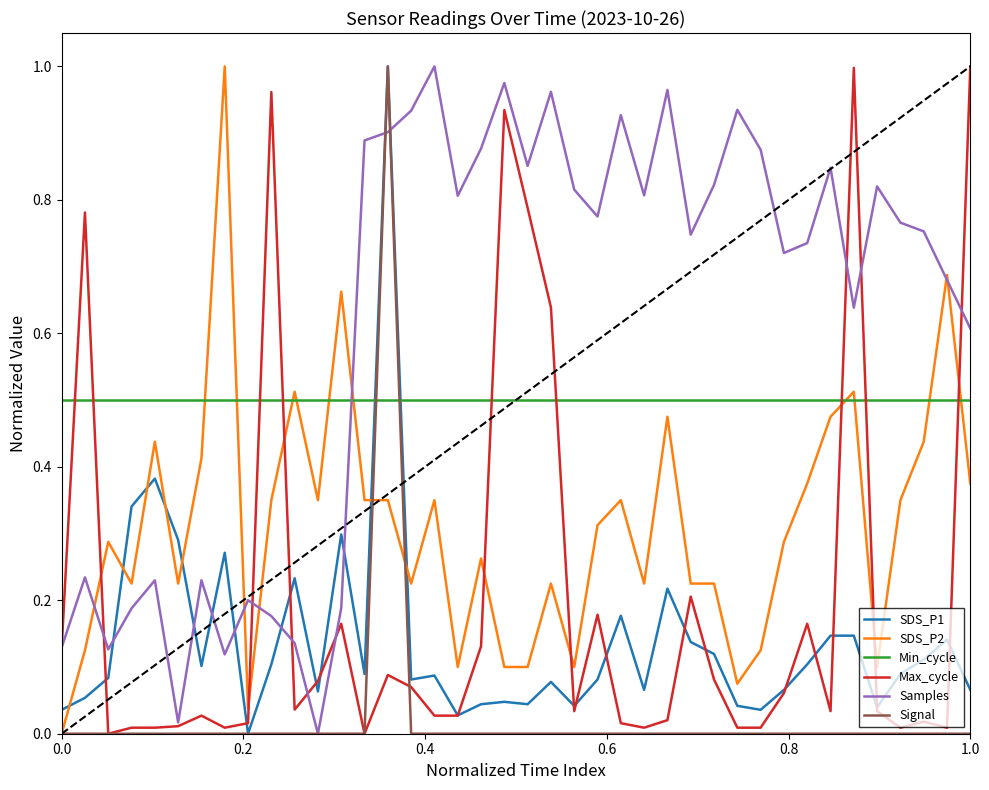

What are all the series names shown in the legend?

SDS_P1, SDS_P2, Min_cycle, Max_cycle, Samples, Signal